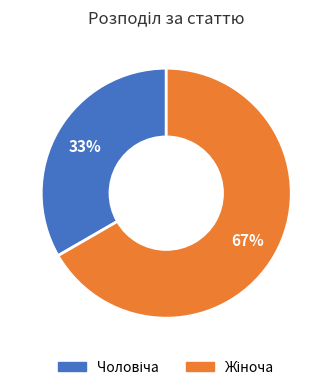

Is there any slice that represents more than half of the pie?

Yes